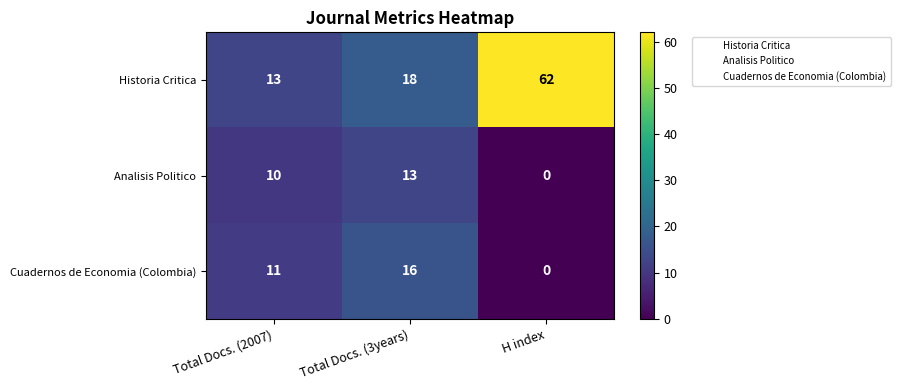

Reading left to right, extract all data points from this chart.

Historia Critica: Total Docs. (2007)=13	Total Docs. (3years)=18	H index=62
Analisis Politico: Total Docs. (2007)=10	Total Docs. (3years)=13	H index=0
Cuadernos de Economia (Colombia): Total Docs. (2007)=11	Total Docs. (3years)=16	H index=0